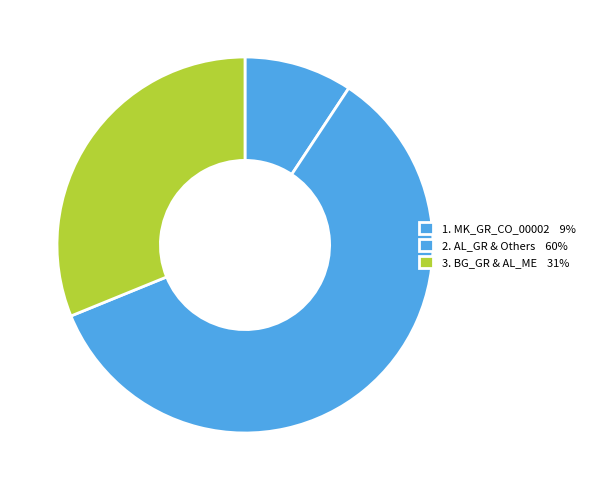

How many slices are in this pie chart?

3